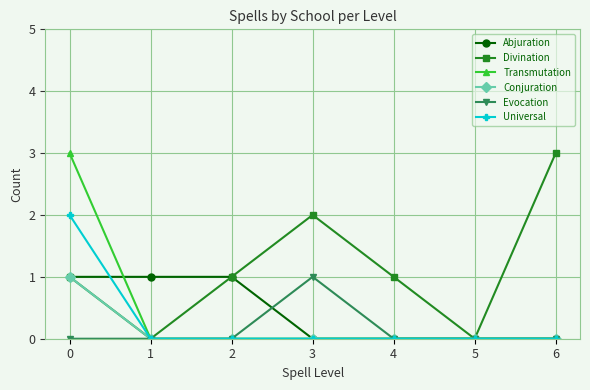

Is the value of Universal at 0 greater than the value of Evocation at 4?

Yes